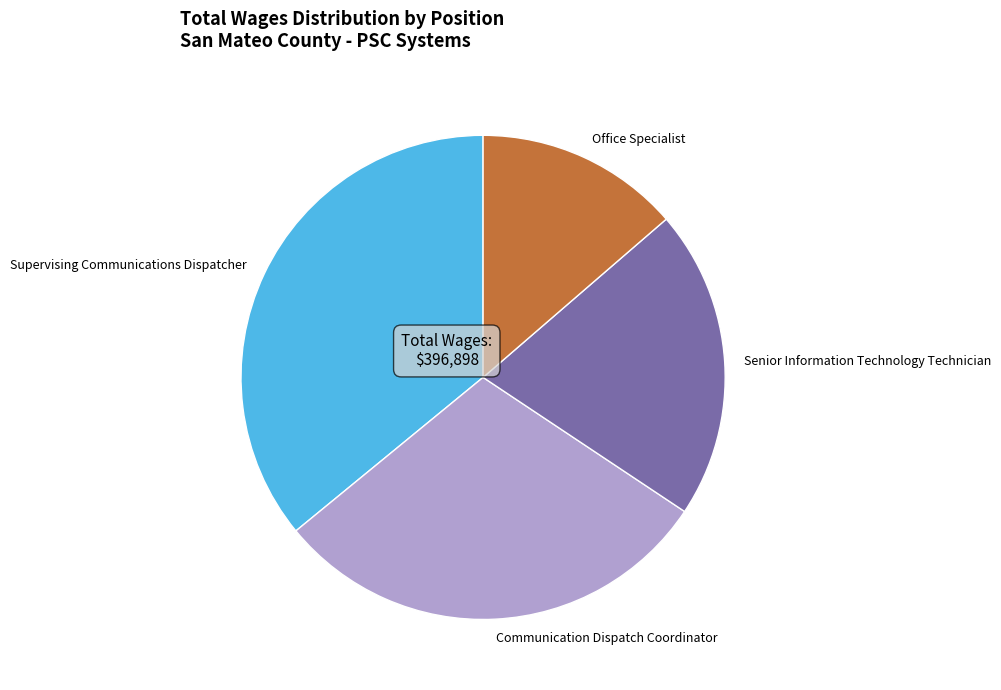

Which slice is the largest?

Supervising Communications Dispatcher